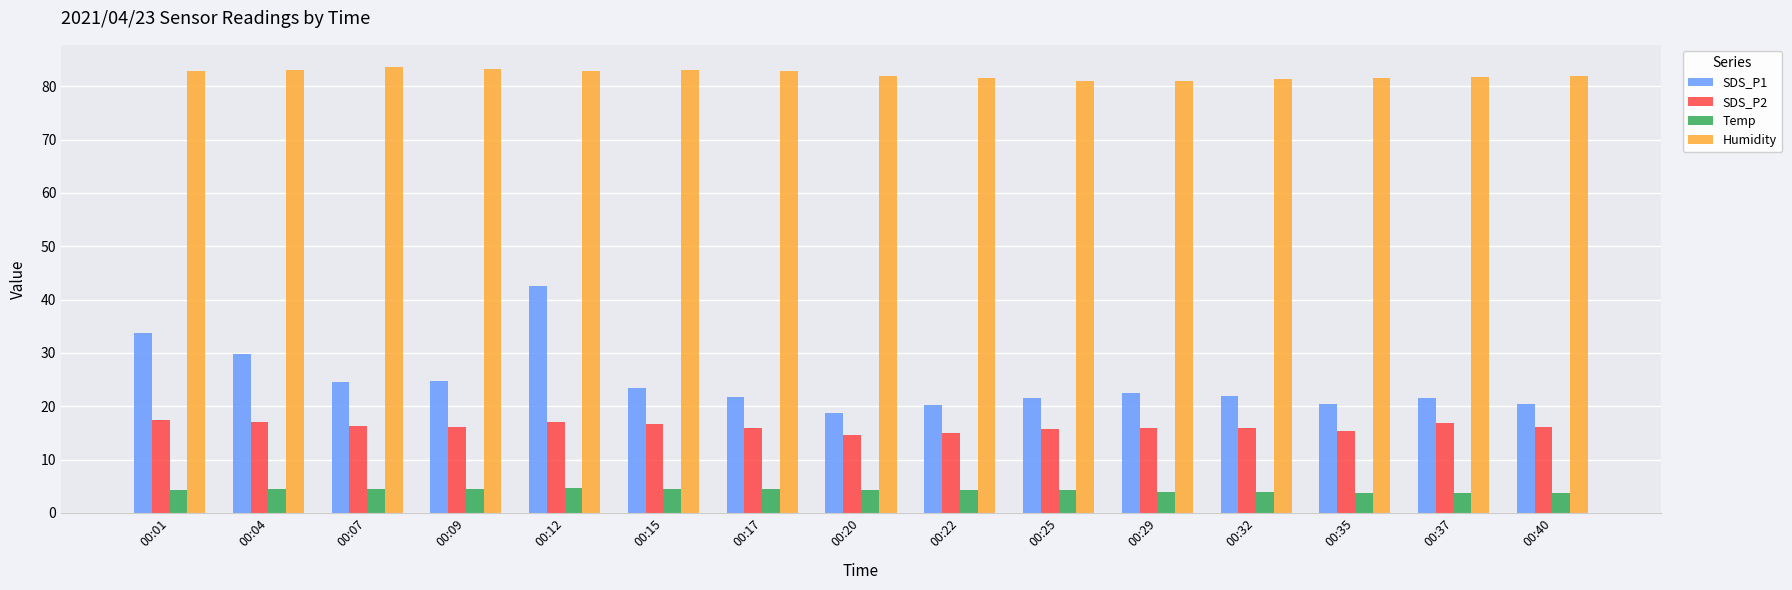

At which category is the sum across all series the highest?

00:12